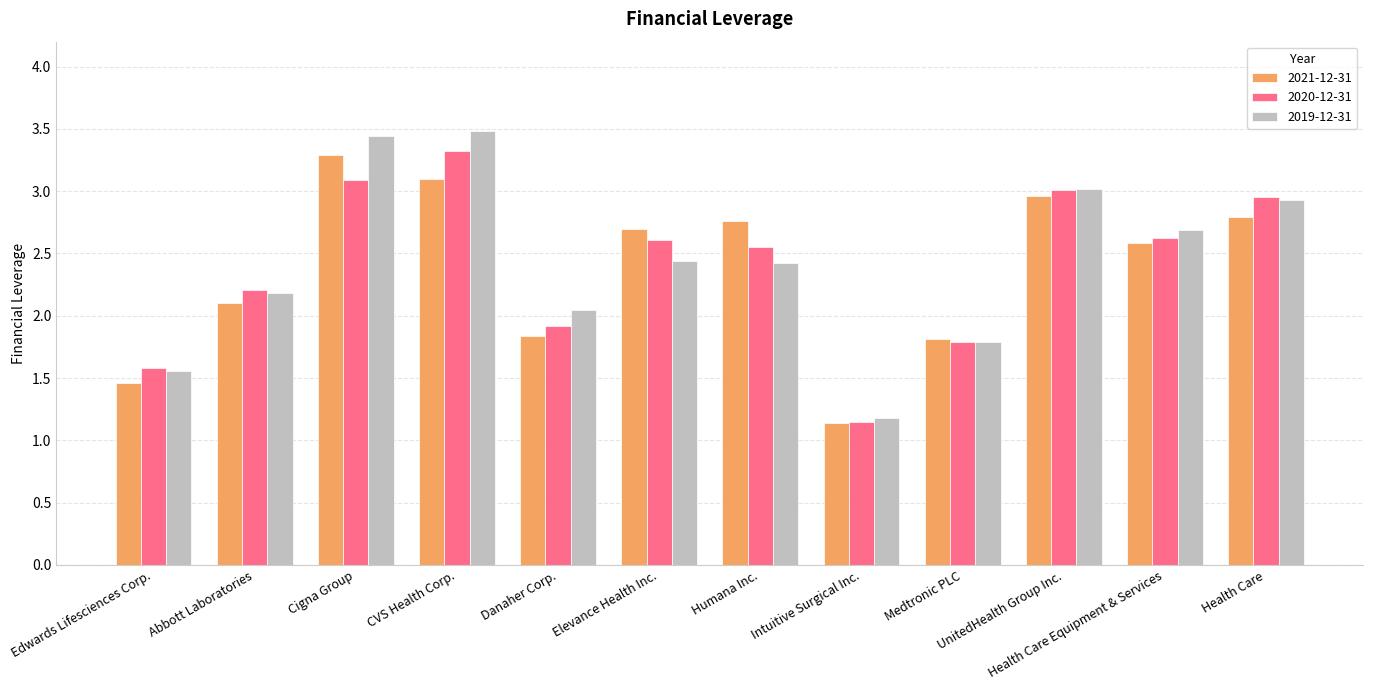

What is the difference between the second highest and second lowest values in the 2020-12-31 series?

1.5